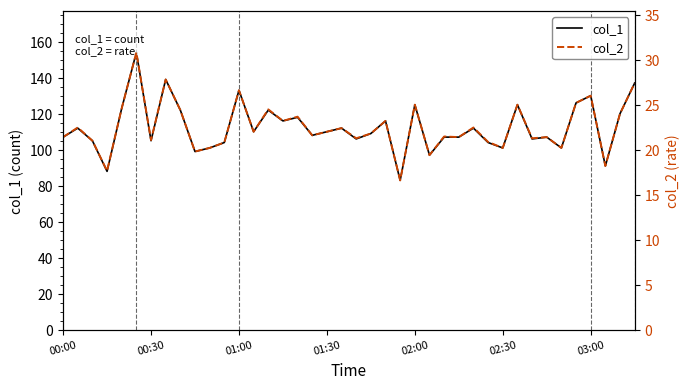

At how many categories does at least one series exceed 94?

37